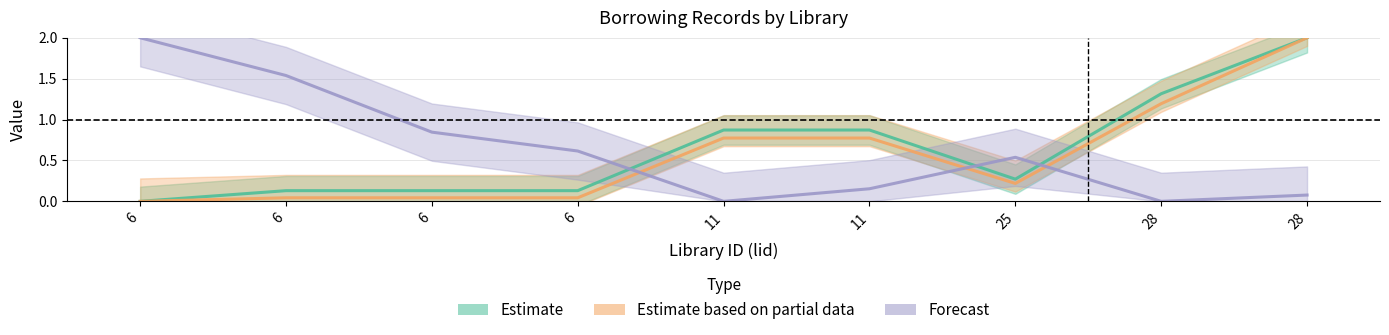

Where do Estimate and Forecast first cross each other?

6 and 11